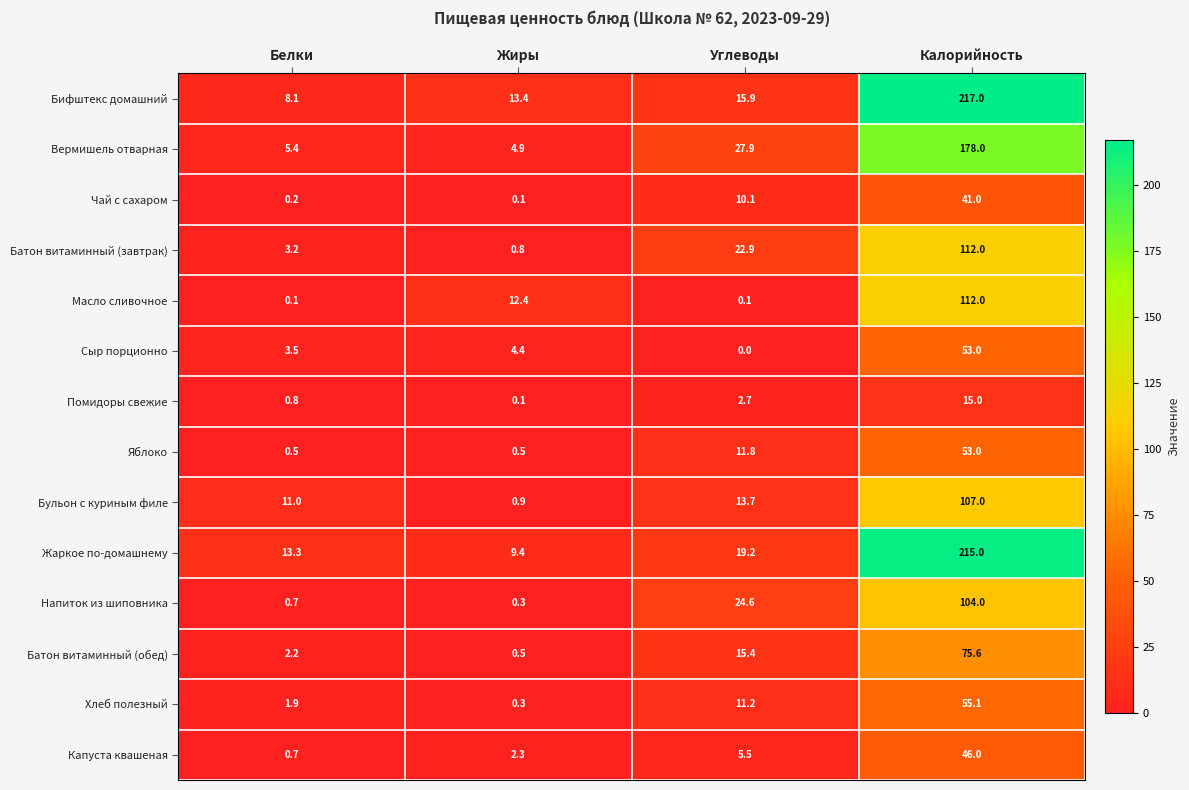

What is the approximate value of Помидоры свежие at Калорийность?

15.0